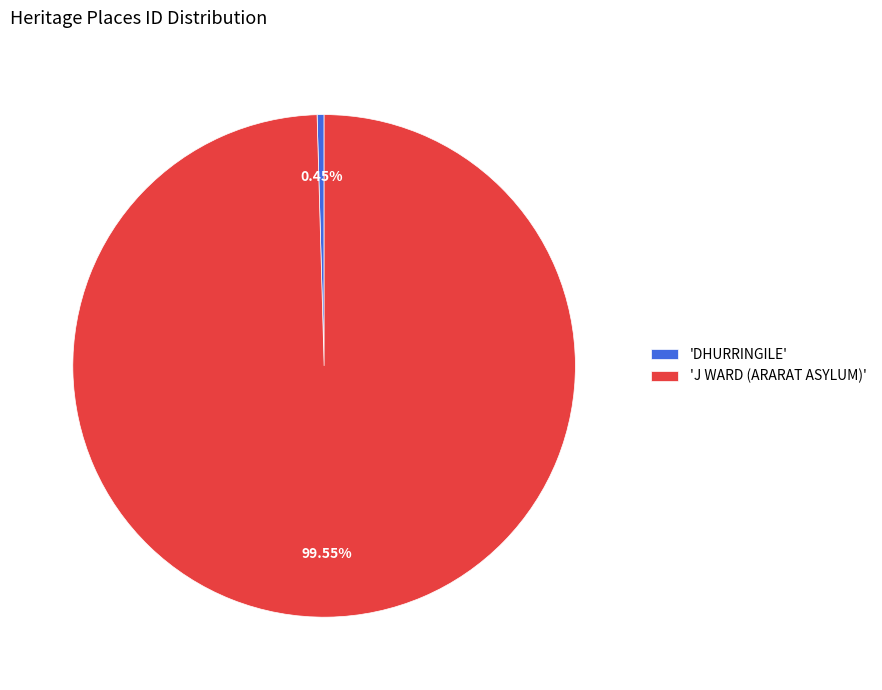

Rank the categories by value from lowest to highest.

'DHURRINGILE', 'J WARD (ARARAT ASYLUM)'